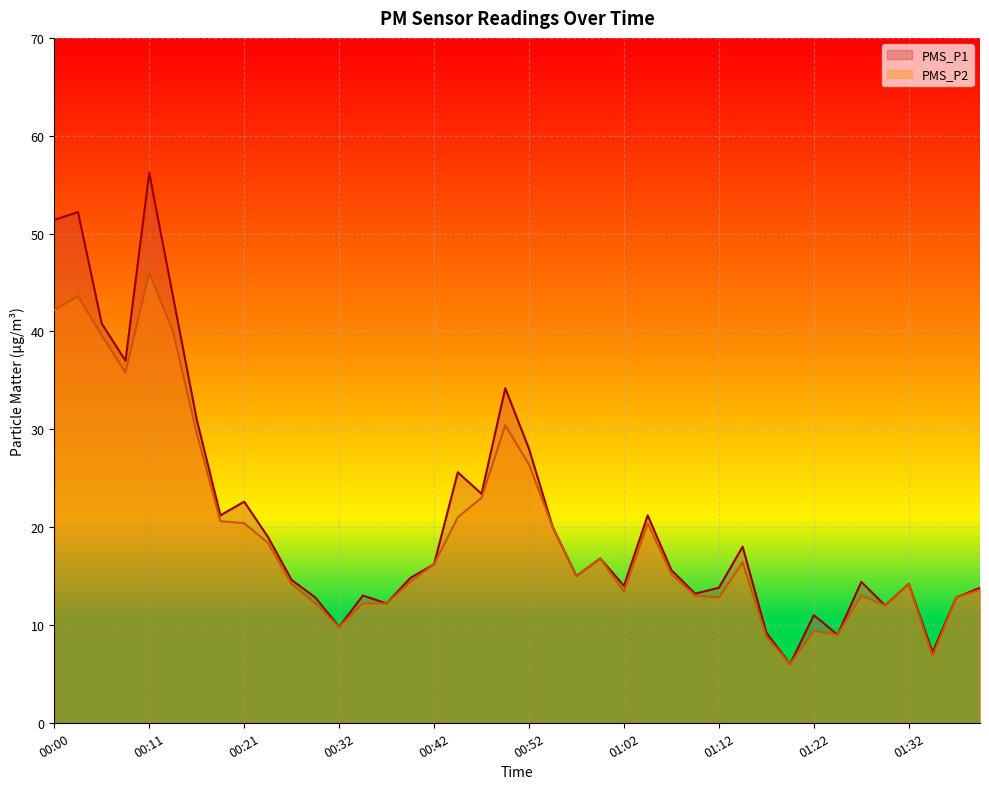

True or false: PMS_P2 and PMS_P1 intersect in this chart.

False